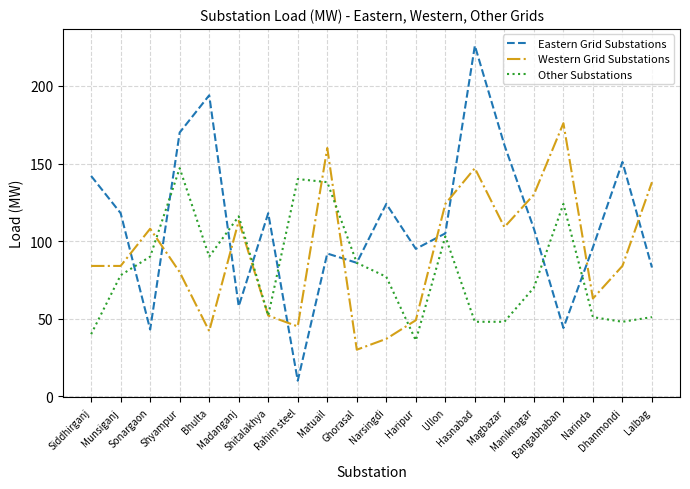

What position from the right is Dhanmondi?

2